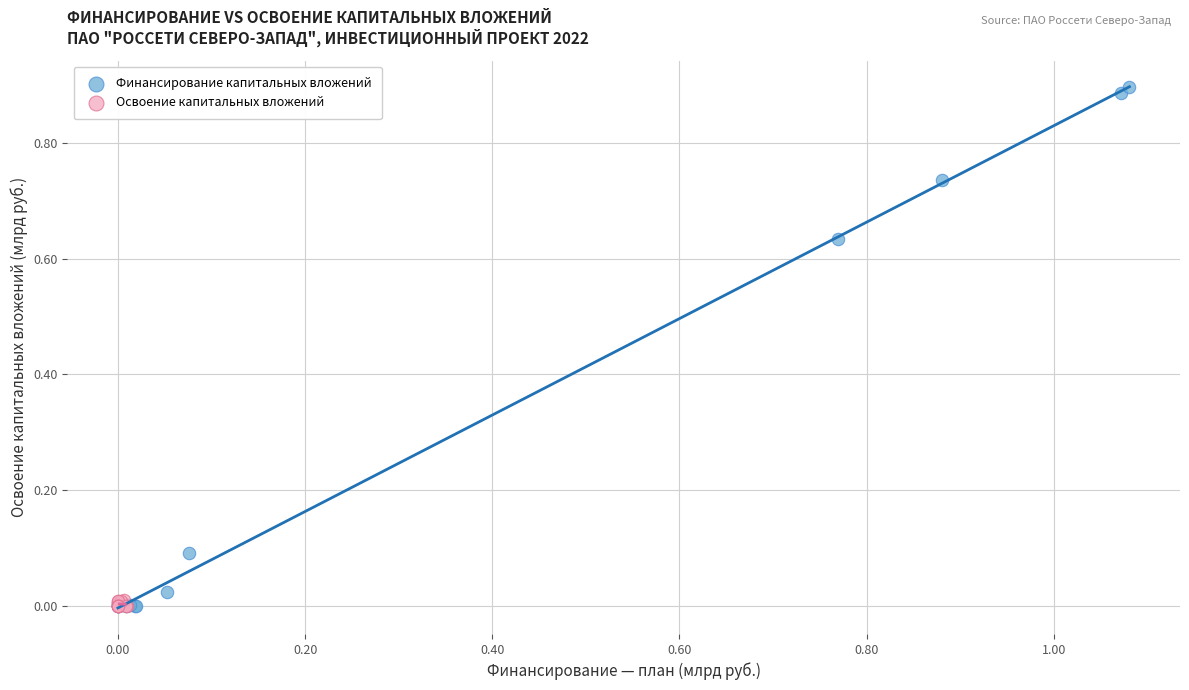

Which series has the largest Y range (max minus min)?

Финансирование капитальных вложений